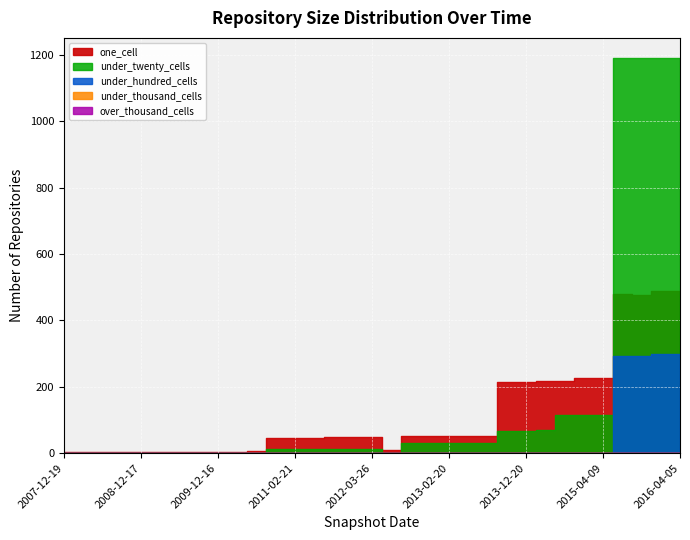

Which series has the largest range (max minus min)?

under_twenty_cells